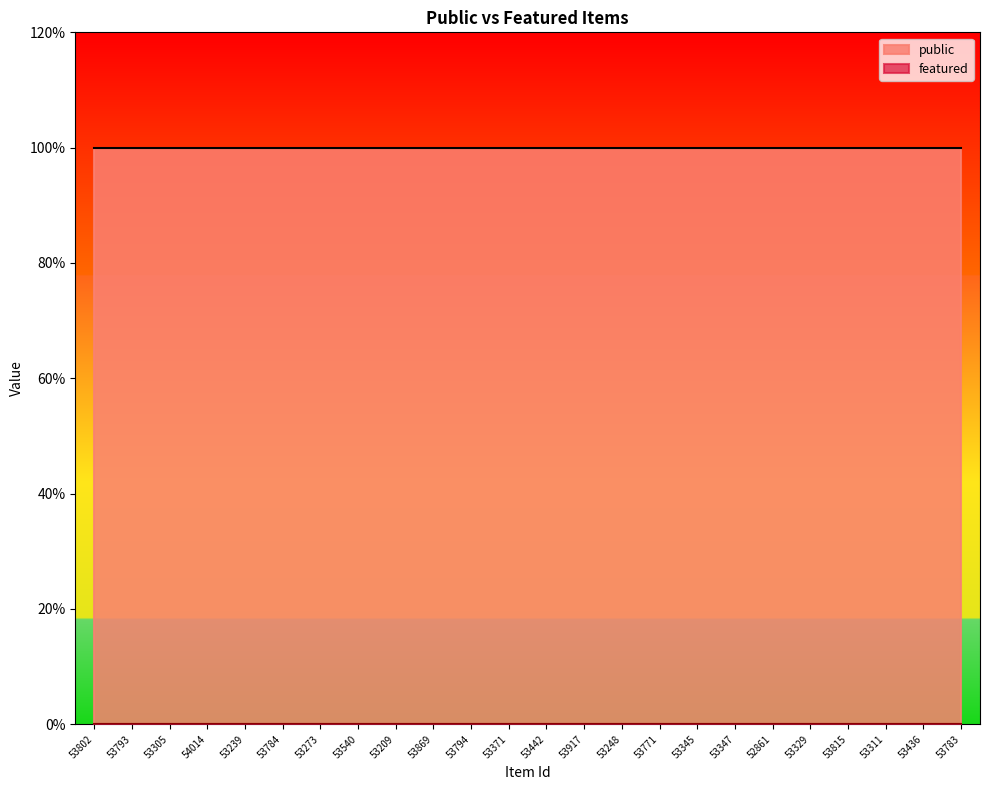

Rank the series by their average value, from lowest to highest.

featured, public